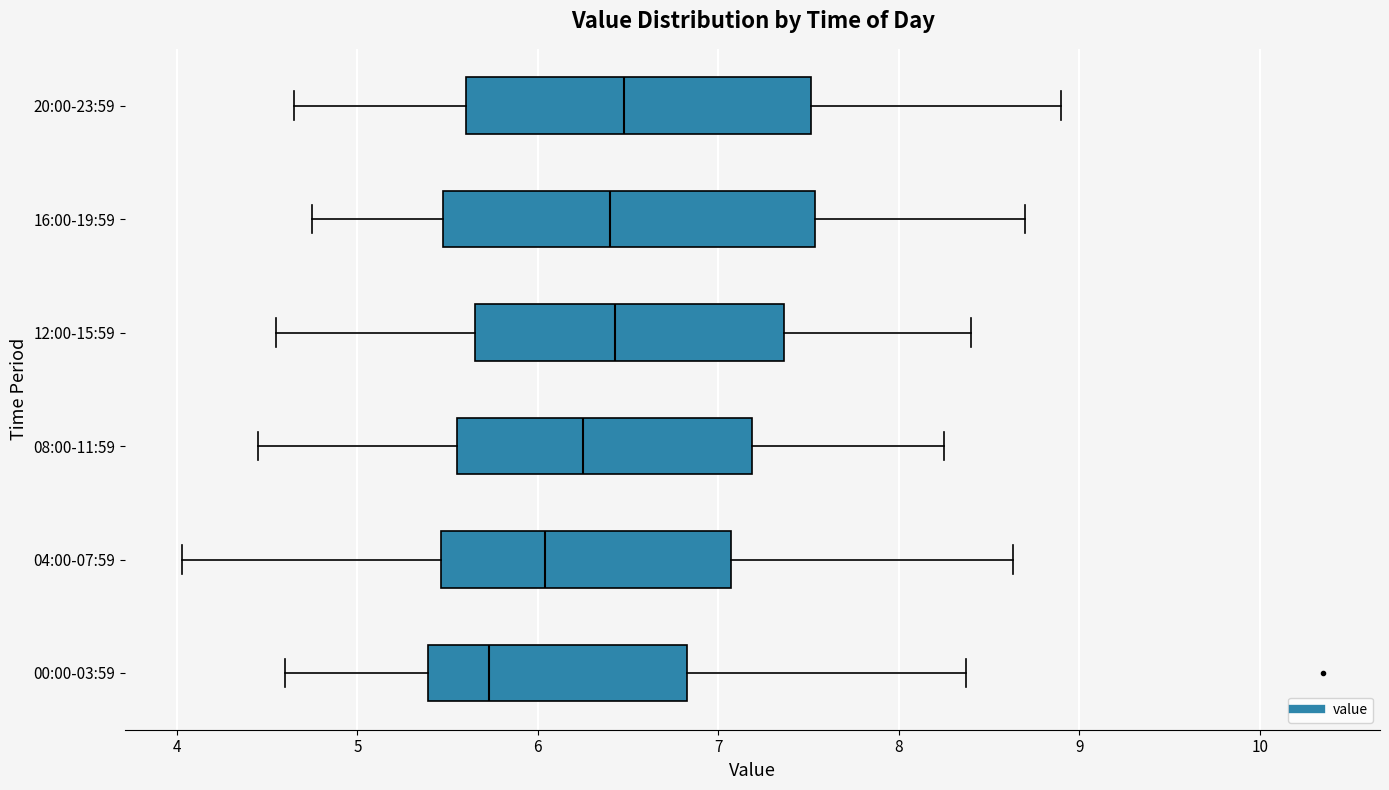

Which box is the widest, from its left edge to its right edge?

16:00-19:59